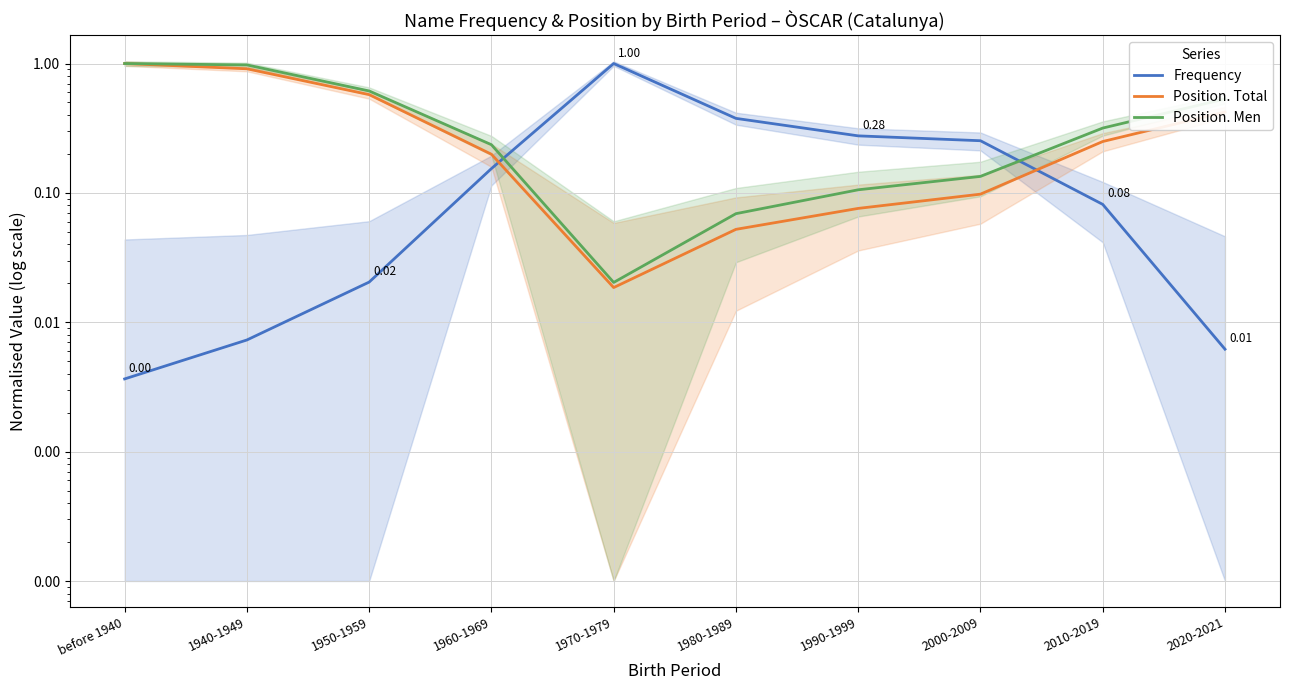

True or false: Frequency has more than 0 interior local peaks.

True